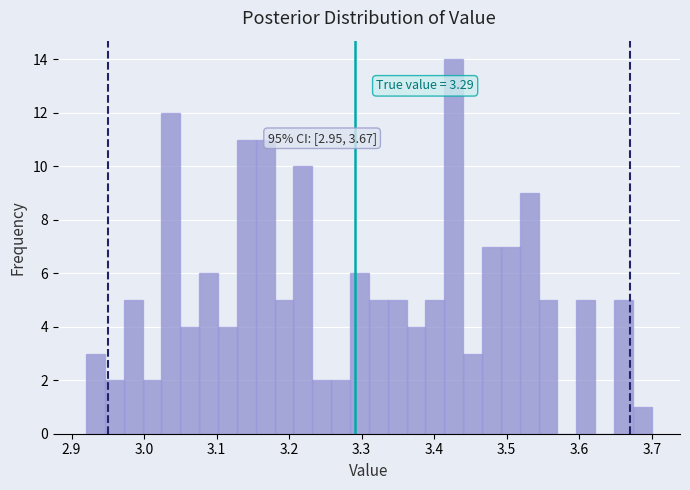

Around what value on the x-axis is the tallest bar? Give the approximate position of its centre, as read against the axis.

3.43